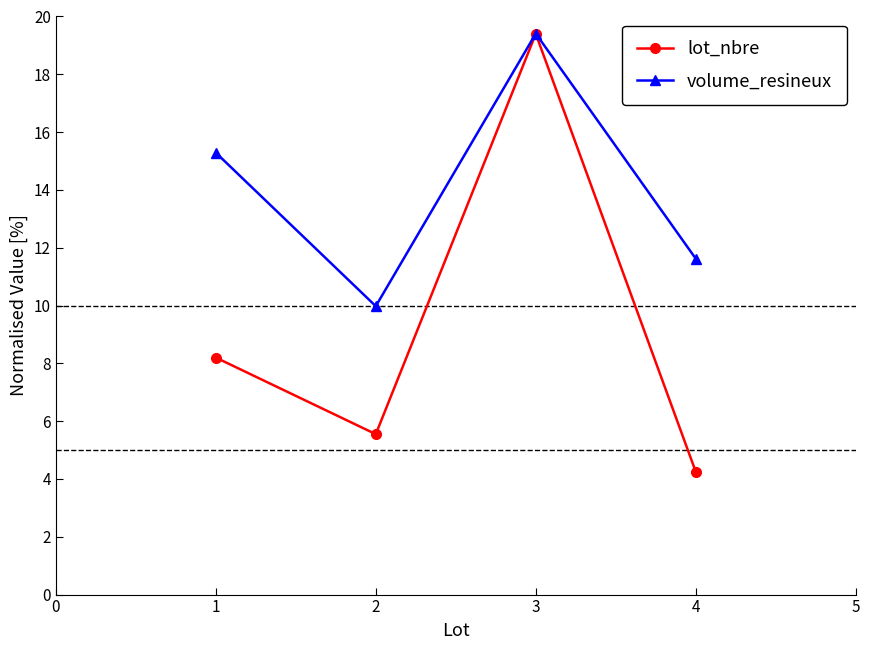

What is the maximum value shown in the chart?

19.4